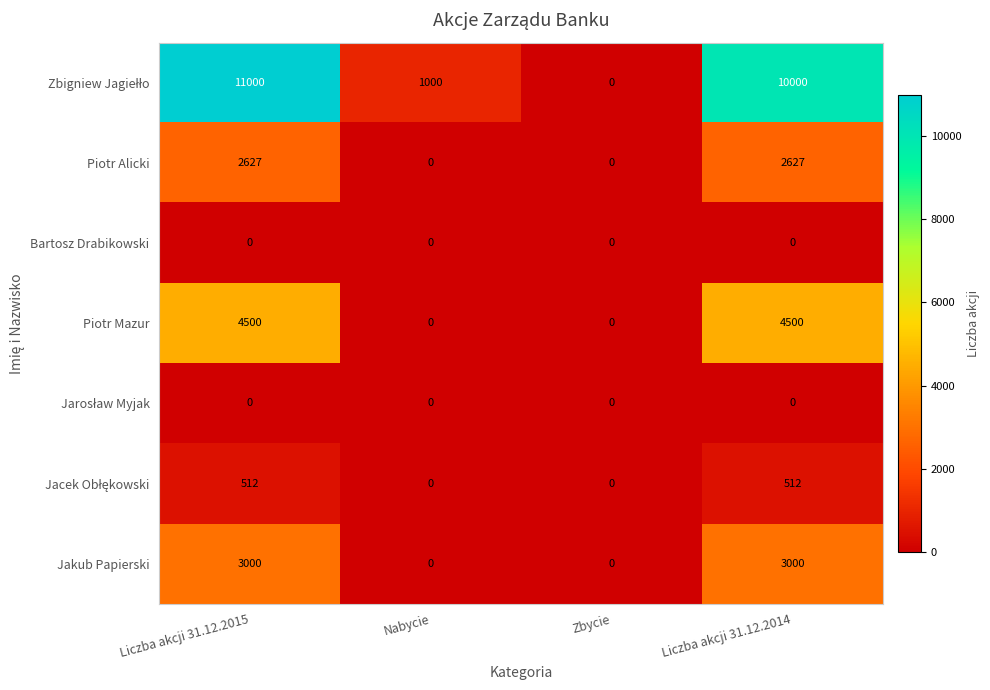

What is the difference between the Jakub Papierski values at Nabycie and Liczba akcji 31.12.2015?

3000